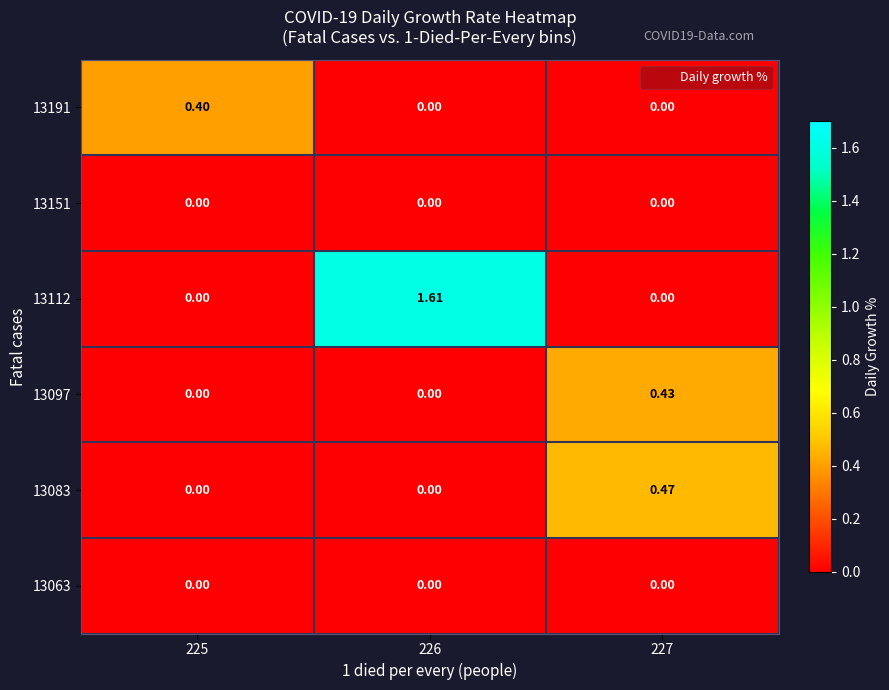

Rank the series at 225 from highest to lowest value.

13191, 13151, 13112, 13097, 13083, 13063